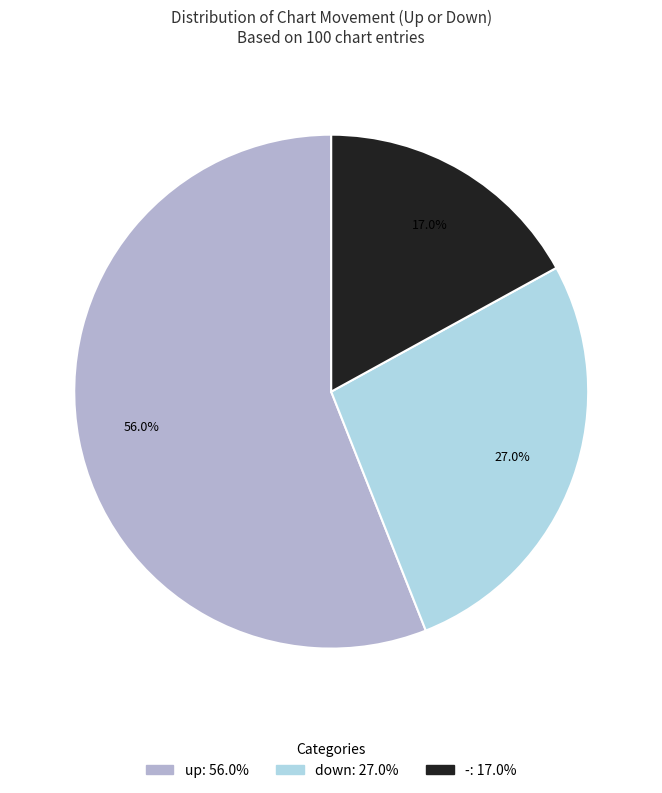

Is - the majority of the pie?

No